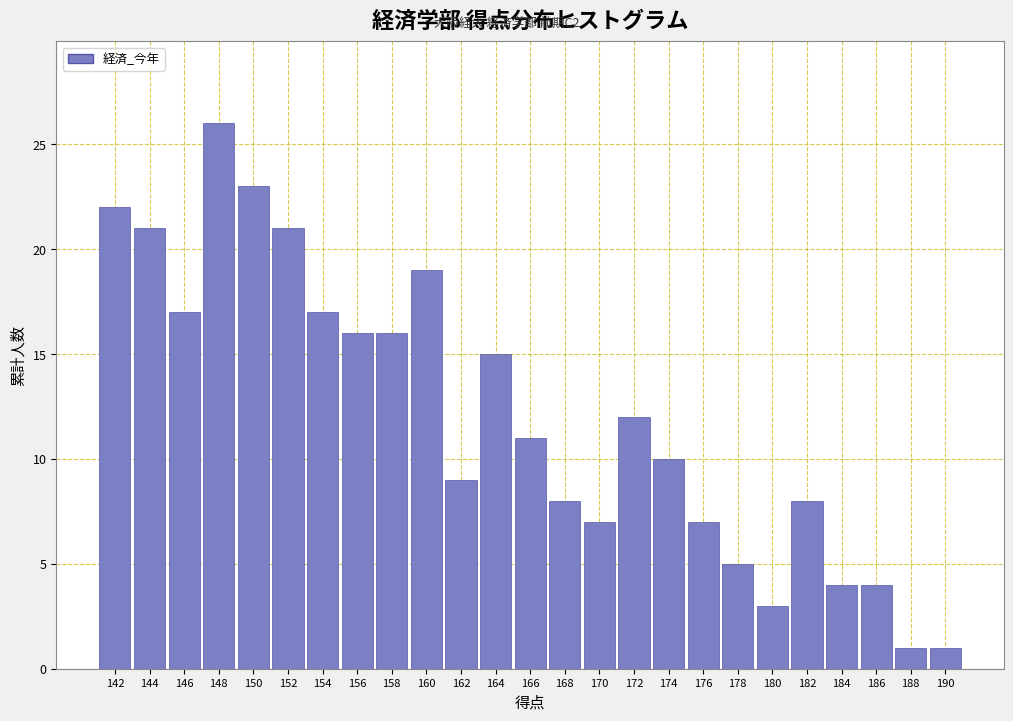

Reading left to right, transcribe all the data shown in this chart.

22	21	17	26	23	21	17	16	16	19	9	15	11	8	7	12	10	7	5	3	8	4	4	1	1